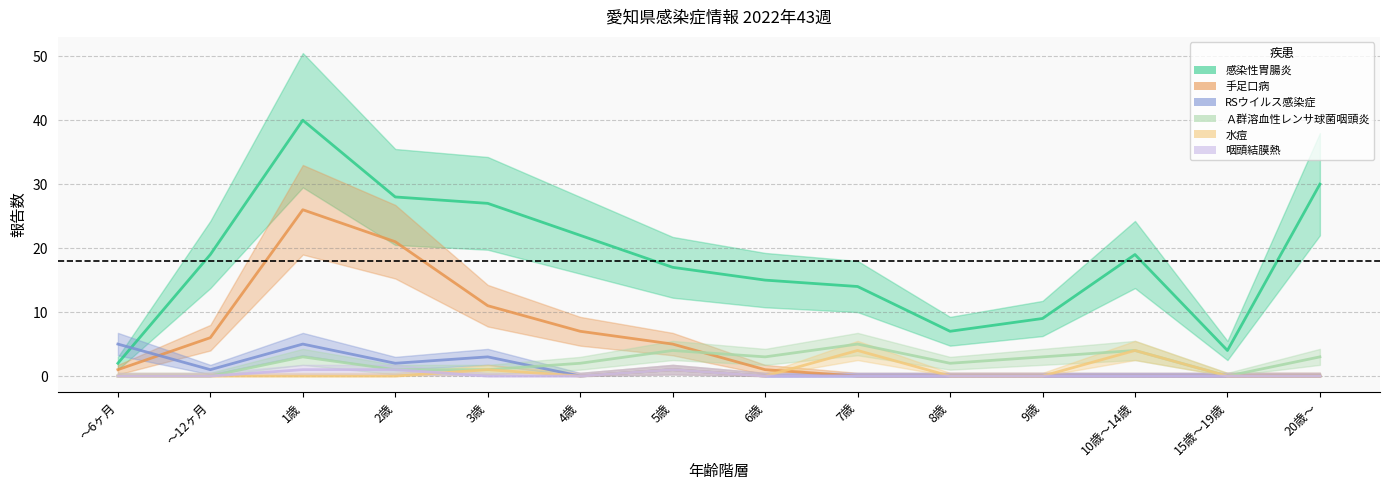

Reading right to left, transcribe all the data shown in this chart.

感染性胃腸炎: 30	4	19	9	7	14	15	17	22	27	28	40	19	2
手足口病: 0	0	0	0	0	0	1	5	7	11	21	26	6	1
RSウイルス感染症: 0	0	0	0	0	0	0	1	0	3	2	5	1	5
Ａ群溶血性レンサ球菌咽頭炎: 3	0	4	3	2	5	3	4	2	1	1	3	0	0
水痘: 0	0	4	0	0	4	0	1	0	1	0	0	0	0
咽頭結膜熱: 0	0	0	0	0	0	0	1	0	0	1	1	0	0